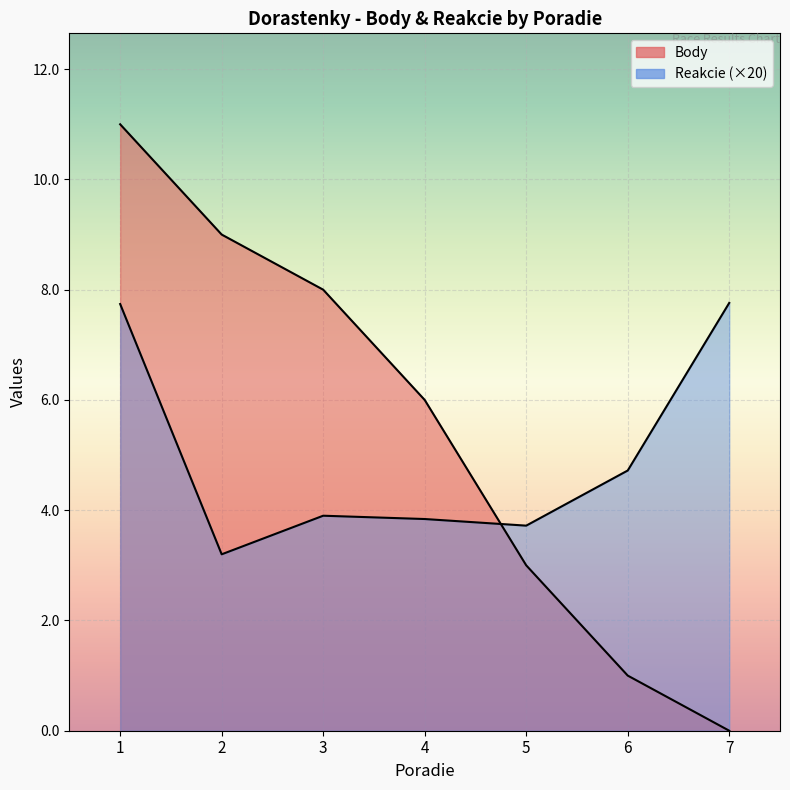

What is the average value of the Body series?

5.4